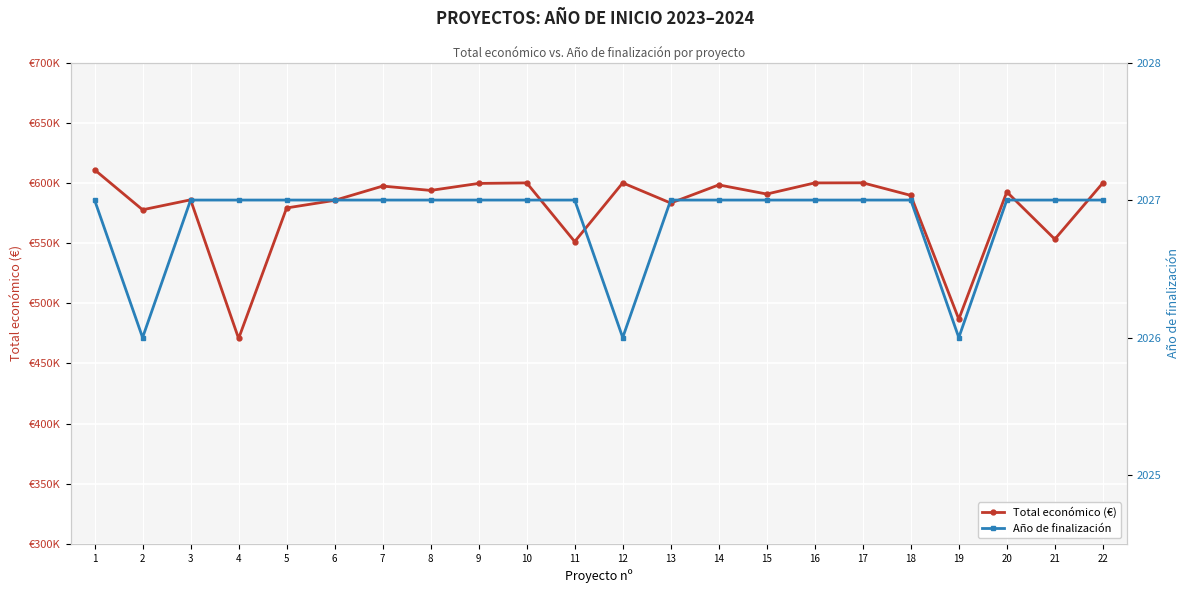

Count the number of categories in the chart.

22